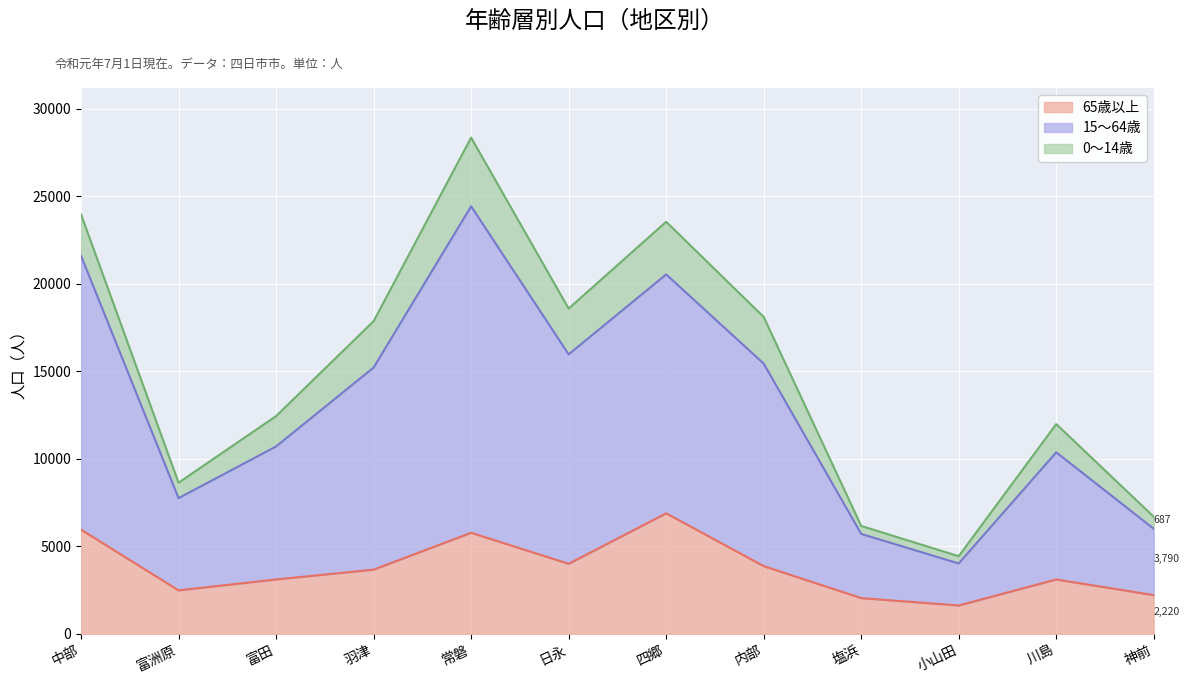

True or false: 15～64歳 and 65歳以上 cross at least once.

False